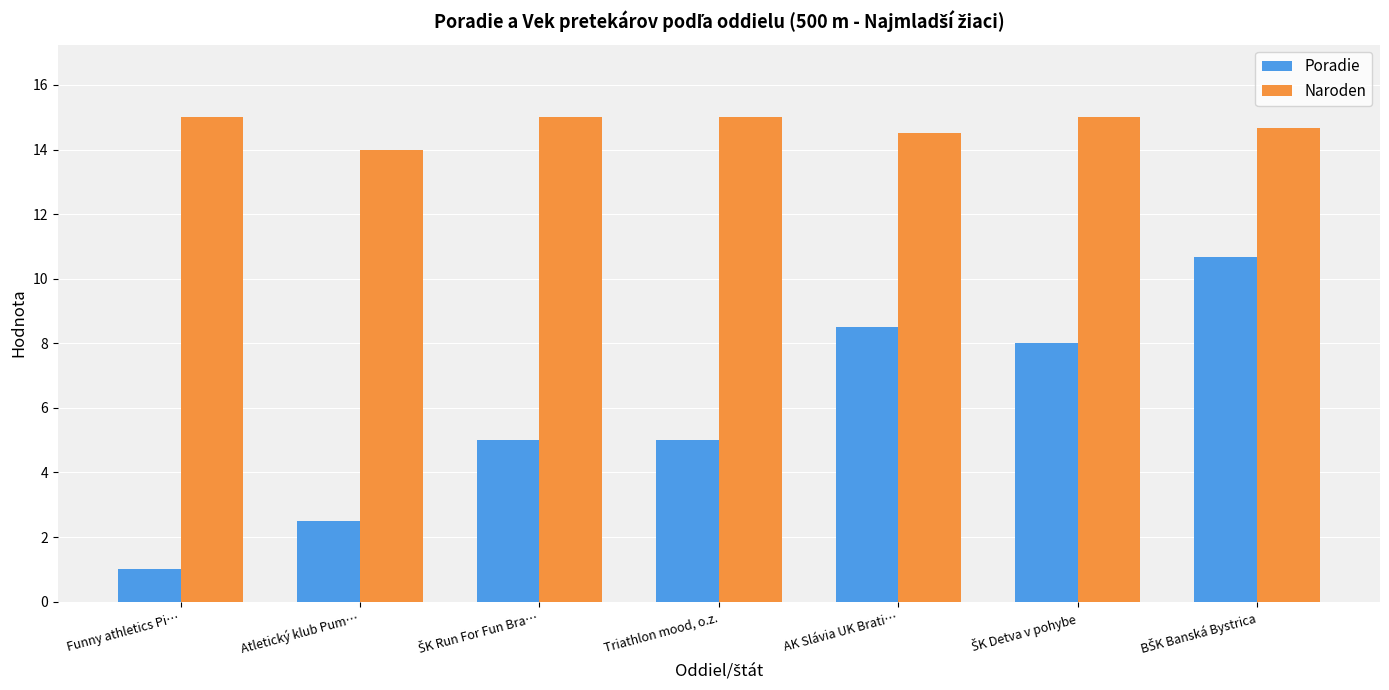

At Funny athletics Pi…, list the series in order from largest to smallest.

Naroden, Poradie